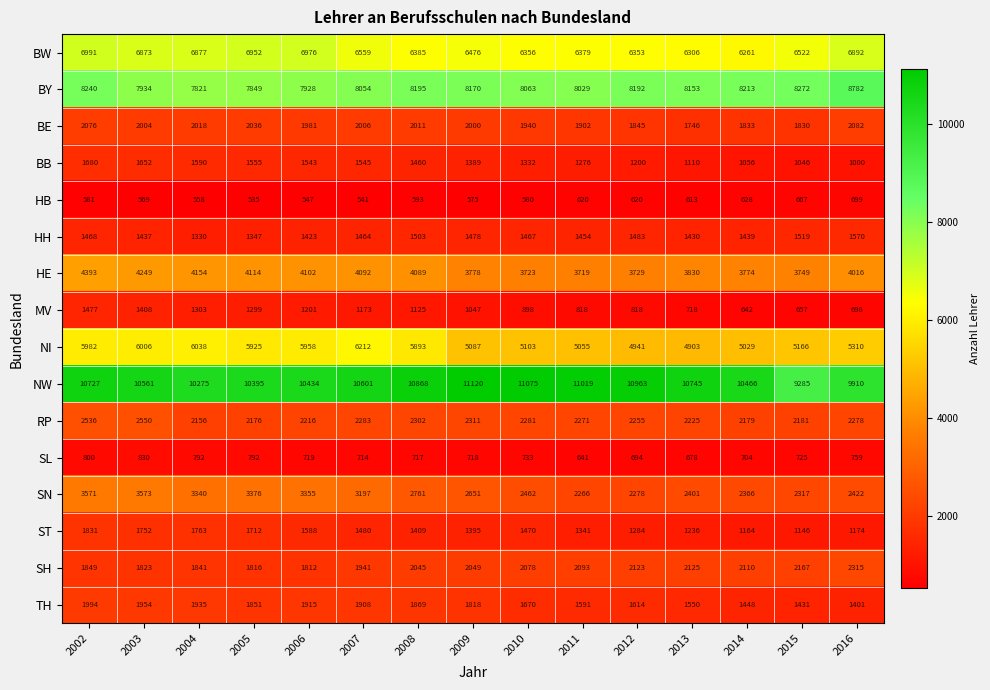

Count the number of categories in the chart.

15